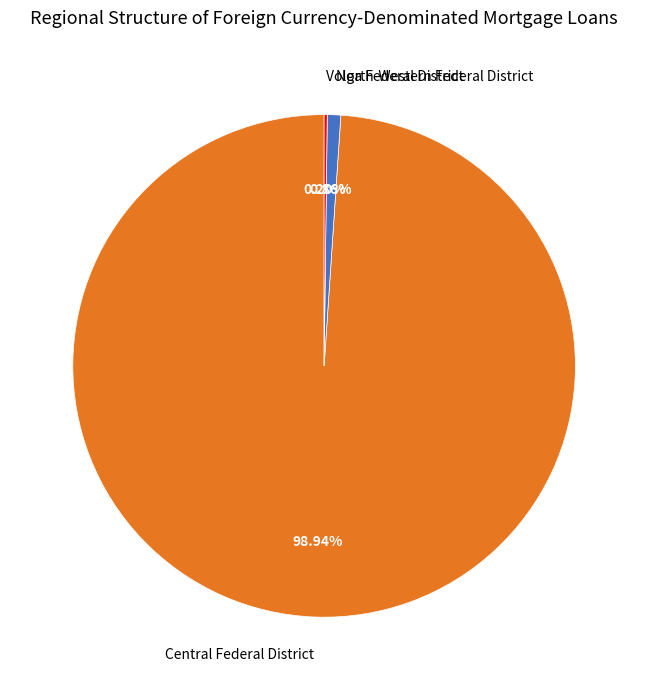

Do Central Federal District and North-Western Federal District together represent more than half of the pie?

Yes